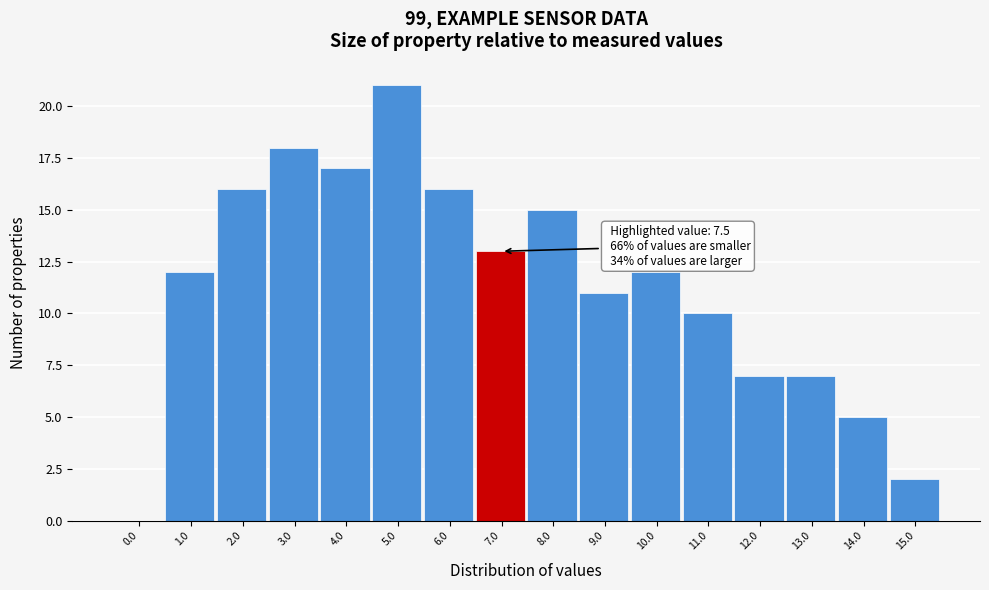

Reading left to right, transcribe all the data shown in this chart.

0.0=0	1.0=12	2.0=16	3.0=18	4.0=17	5.0=21	6.0=16	7.0=13	8.0=15	9.0=11	10.0=12	11.0=10	12.0=7	13.0=7	14.0=5	15.0=2